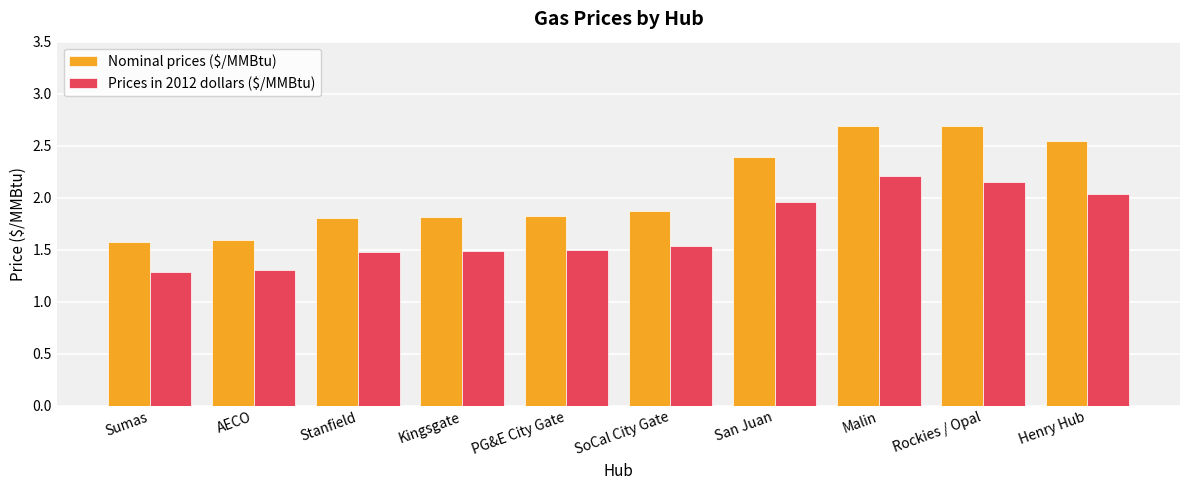

How many series are shown in this chart?

2